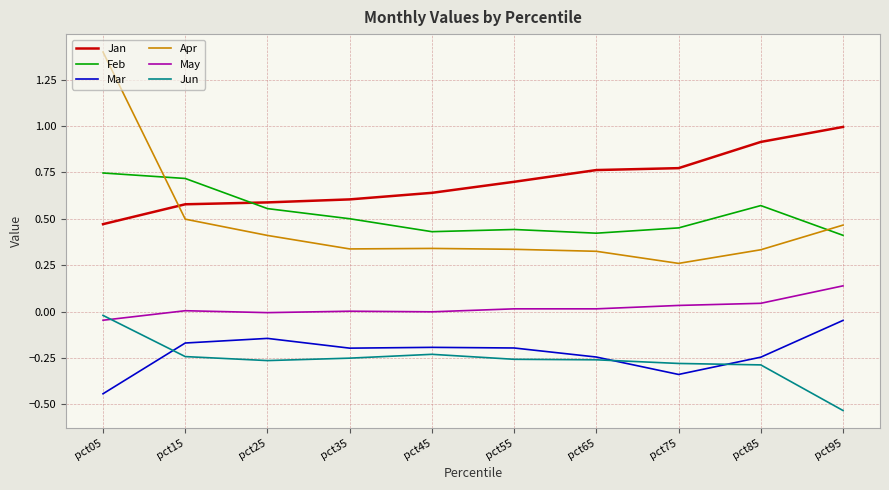

What is the difference between the maximum and minimum values in the Apr series?

1.1